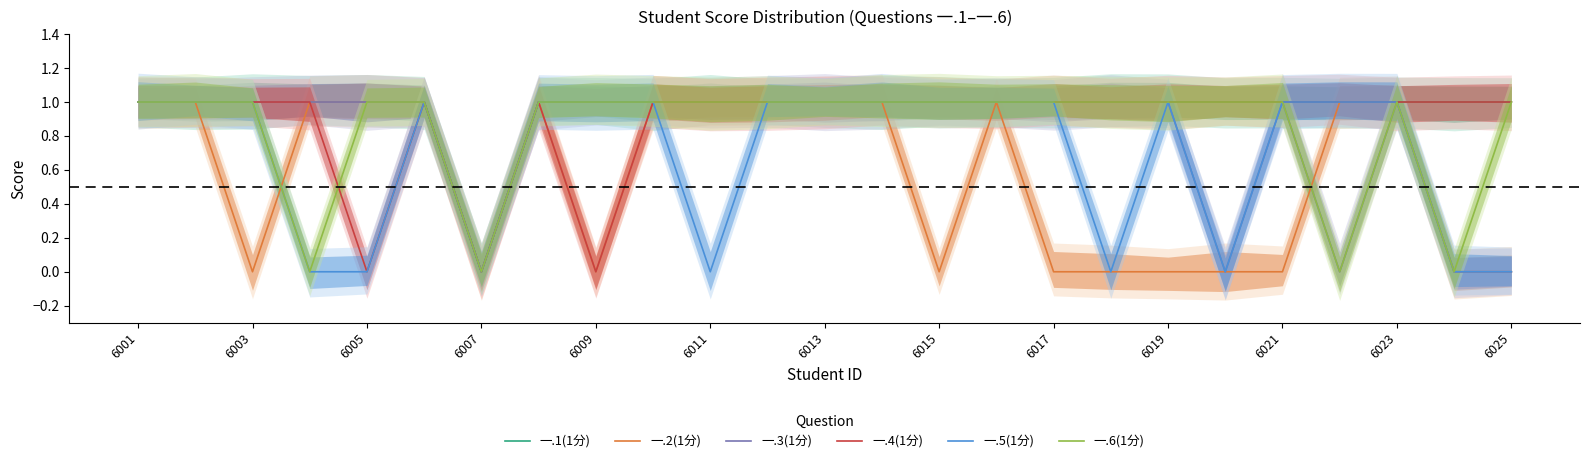

At which category is the sum across all series the highest?

6001